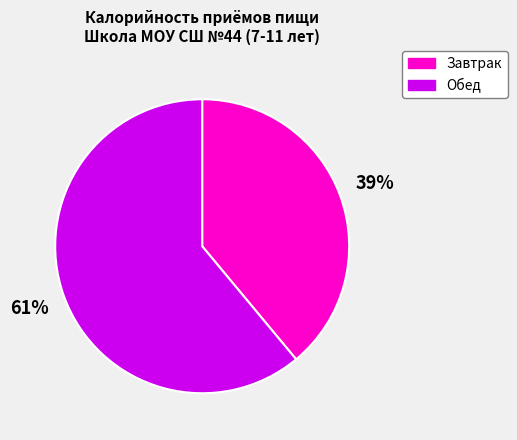

Is there a majority slice in this chart?

Yes